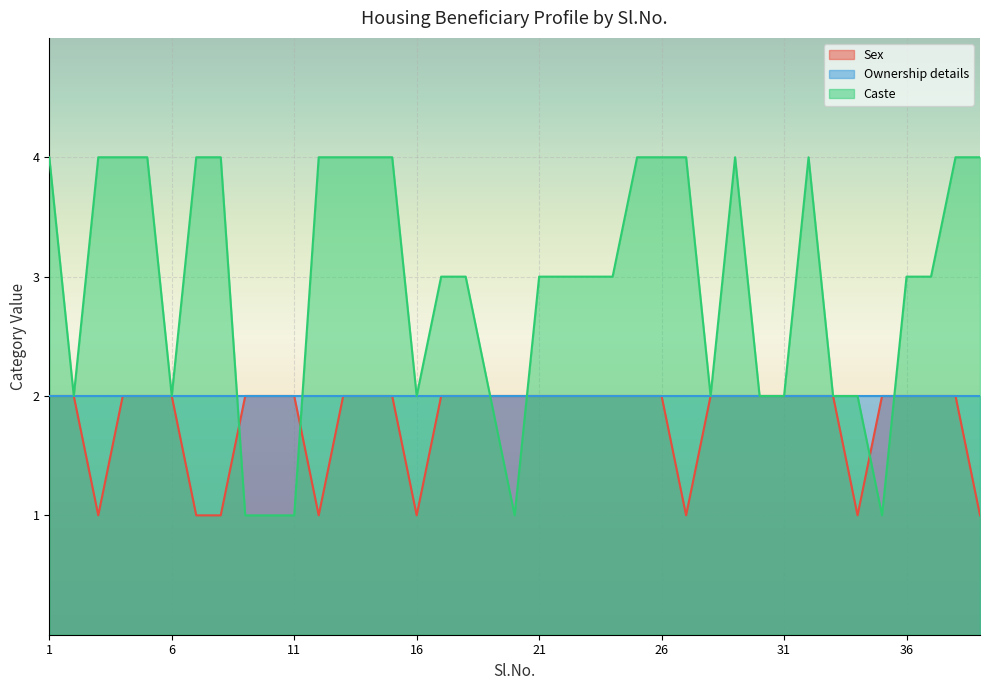

True or false: Caste and Sex cross at least once.

True